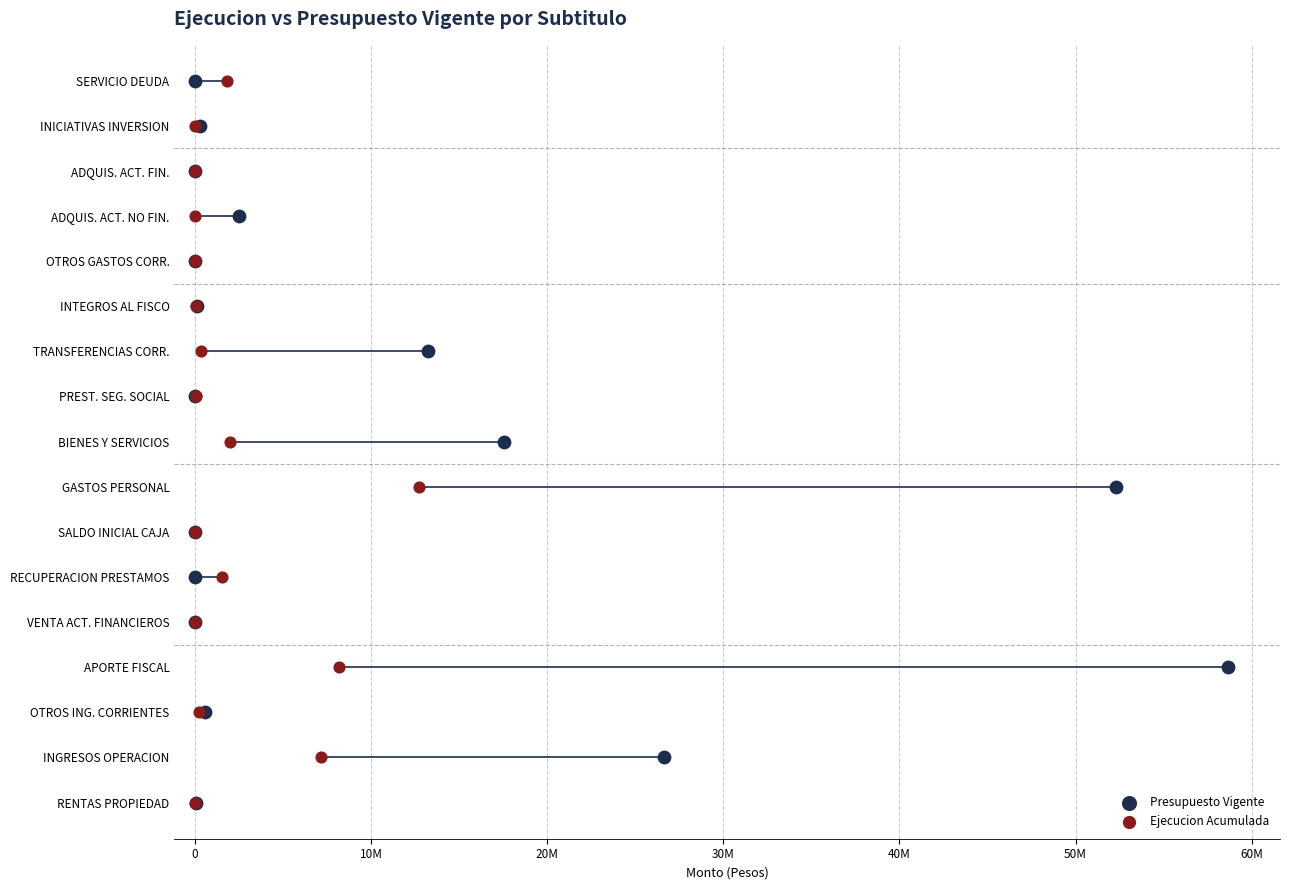

What are all the series names shown in the legend?

Presupuesto Vigente, Ejecucion Acumulada